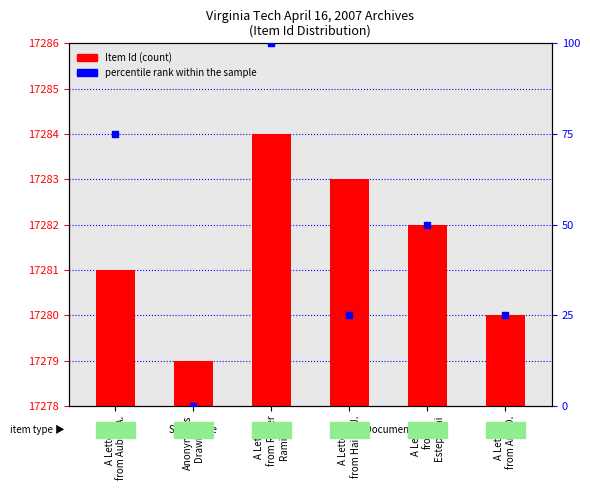

Which series reaches the maximum Y coordinate?

percentile rank within the sample